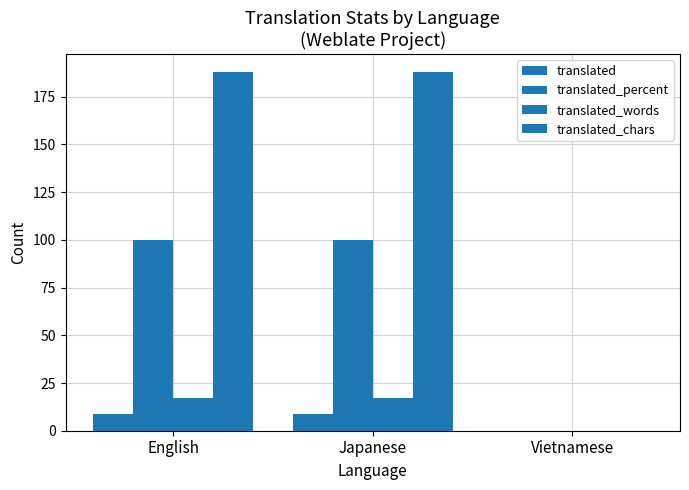

Reading right to left, what are all the values shown in this chart?

translated: 0	9	9
translated_percent: 0	100	100
translated_words: 0	17	17
translated_chars: 0	188	188